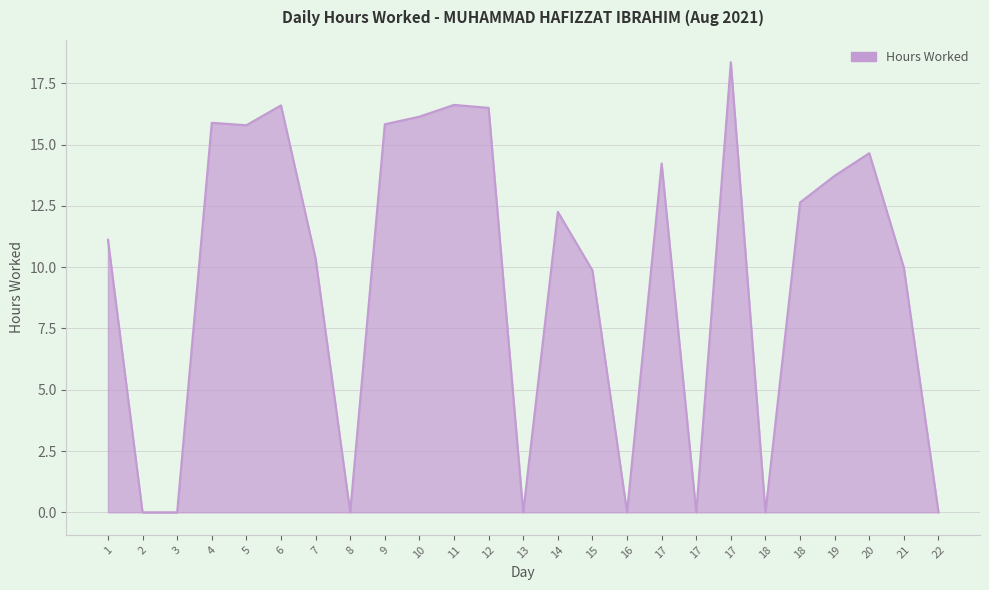

True or false: the data shows 23.7 at 10.

False